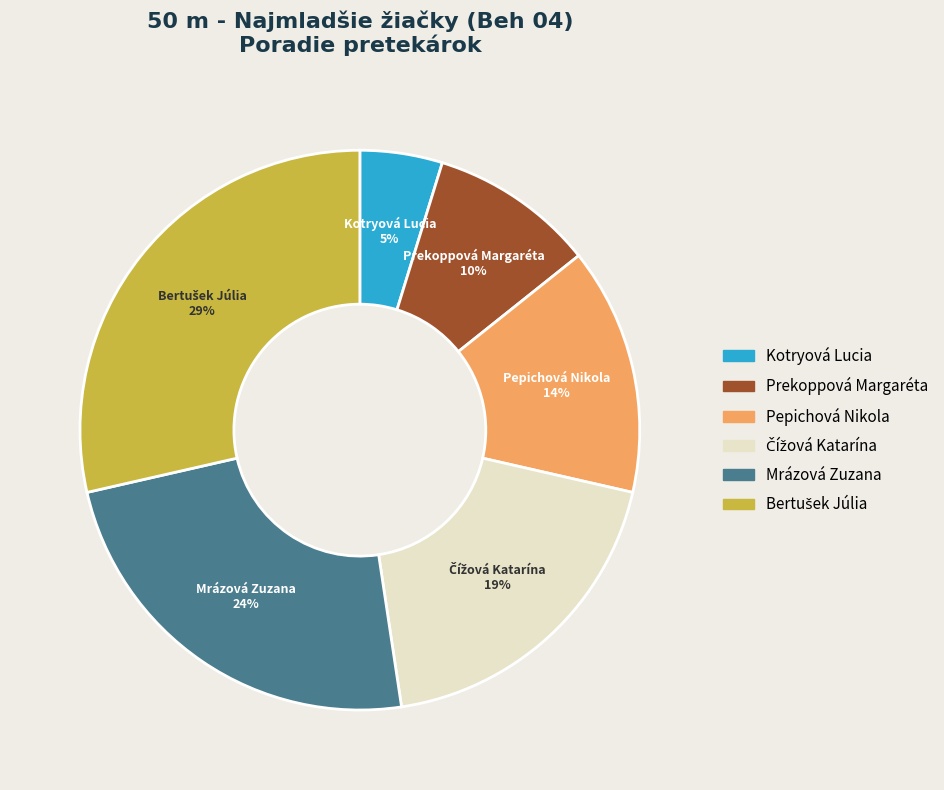

To the nearest percent, what portion does Pepichová Nikola represent?

14%